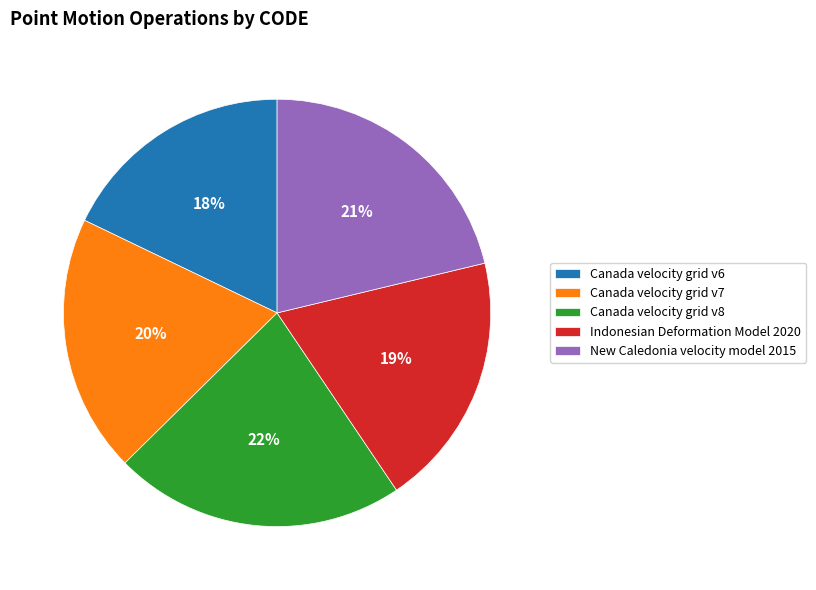

Is Canada velocity grid v8 the majority of the pie?

No